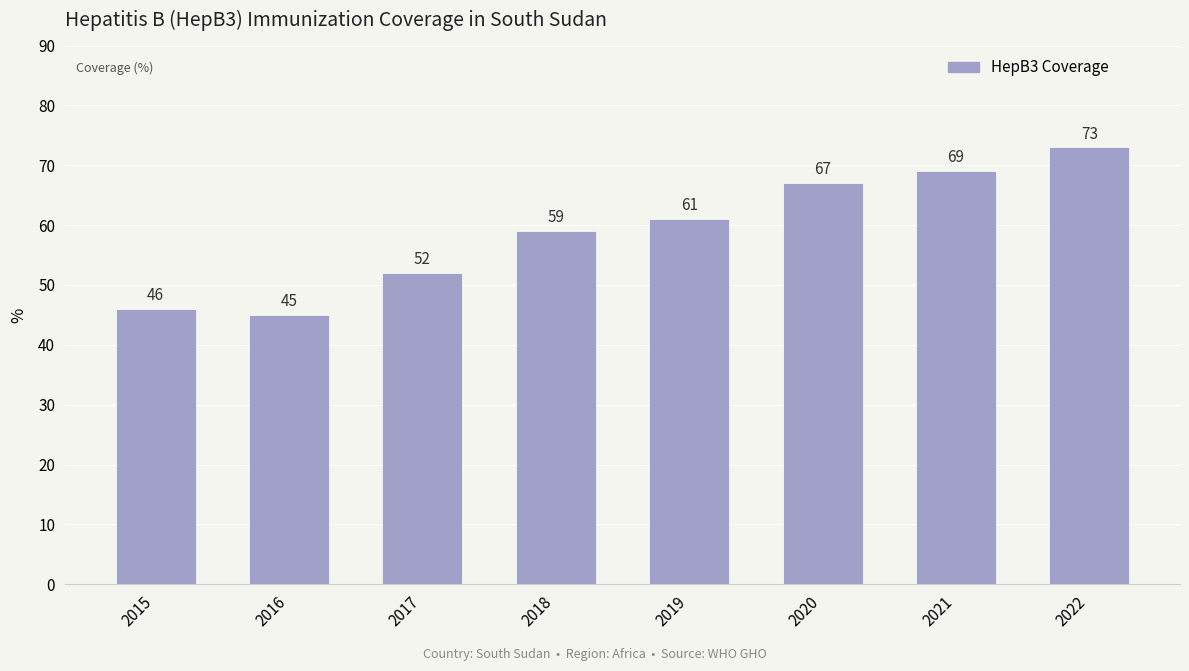

List the labels in order of value, largest first.

2022, 2021, 2020, 2019, 2018, 2017, 2015, 2016